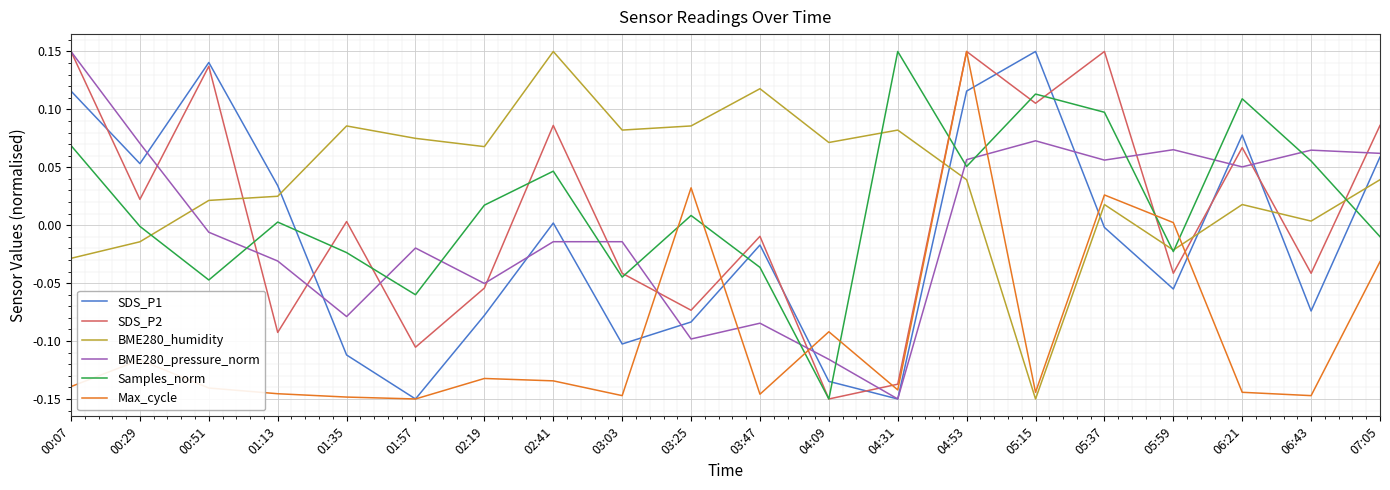

At which category is the sum across all series the highest?

04:53